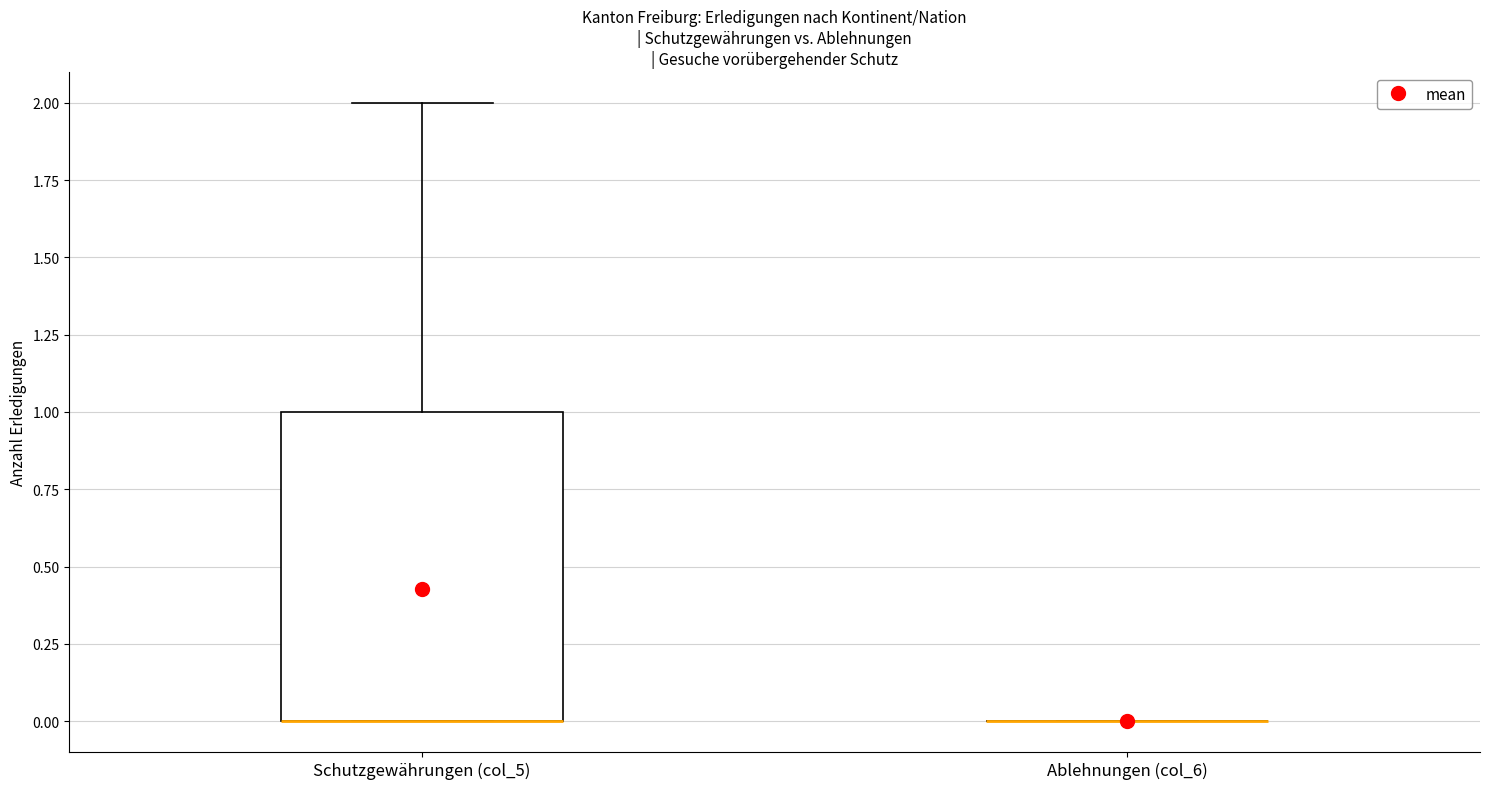

Which box is the tallest, from its lower edge to its upper edge?

Schutzgewährungen (col_5)